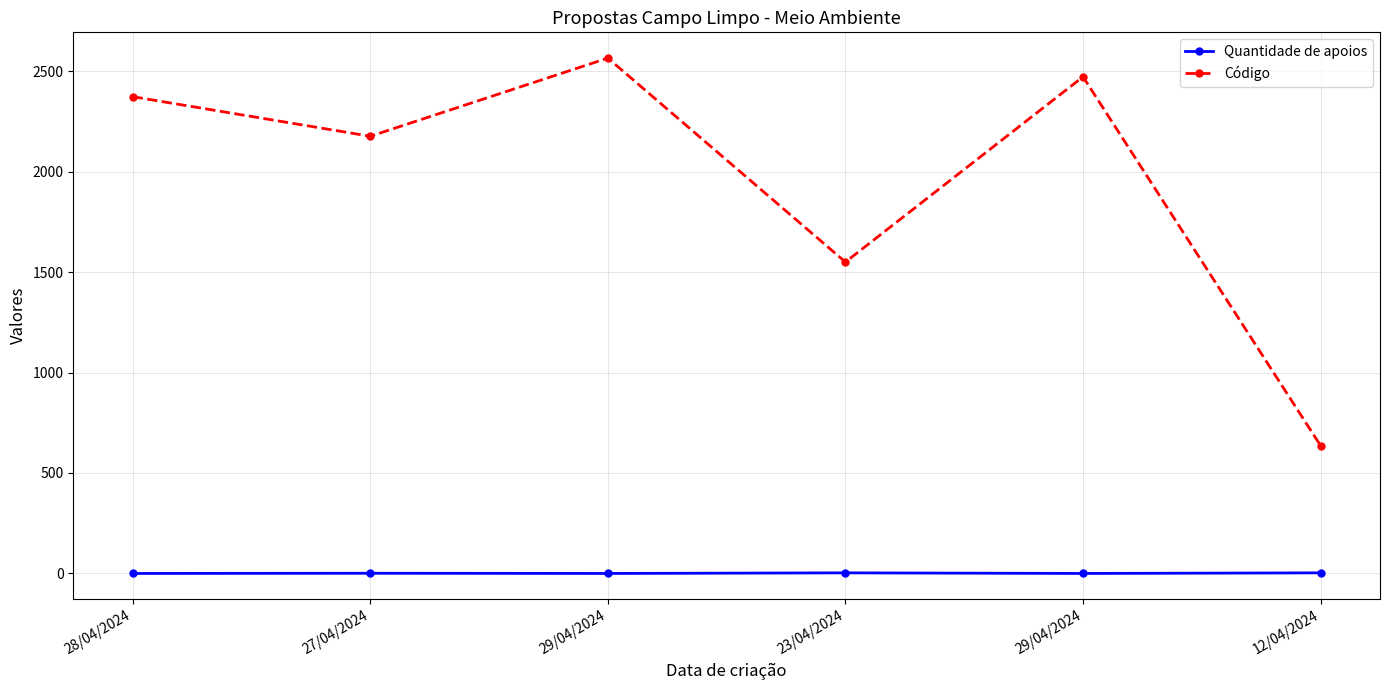

How many categories are shown in the chart?

6